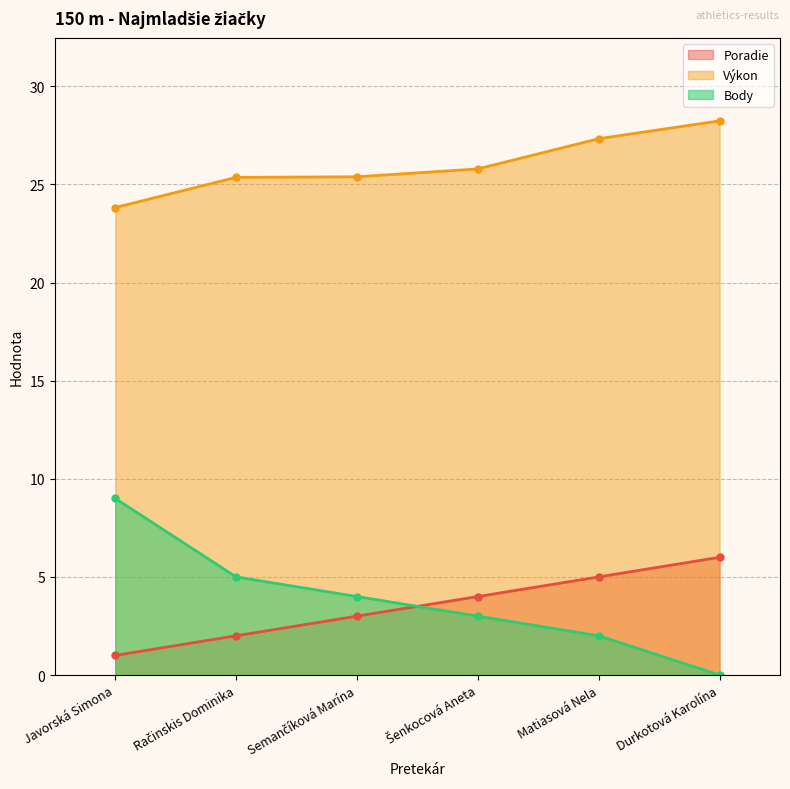

What are all the series names shown in the legend?

Poradie, Výkon, Body